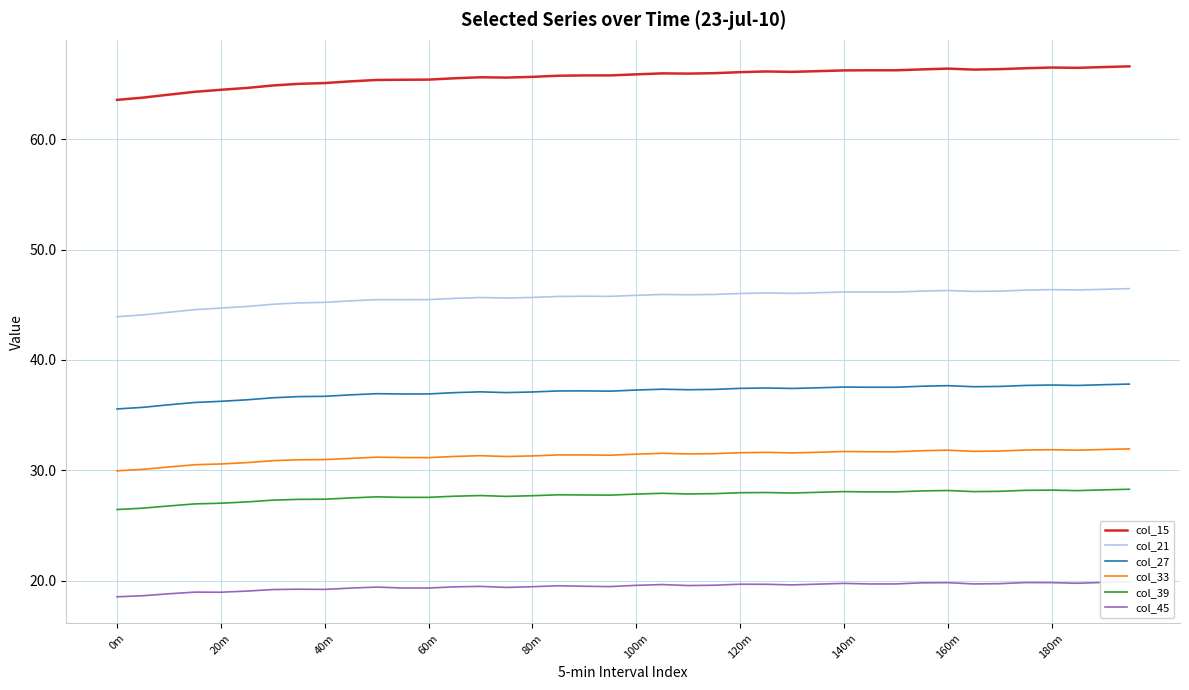

How many lines are shown in the chart?

6